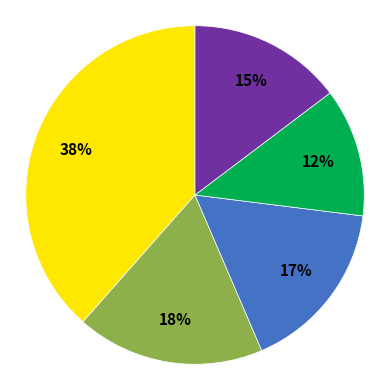

To the nearest percent, what is the average slice percentage?

20%